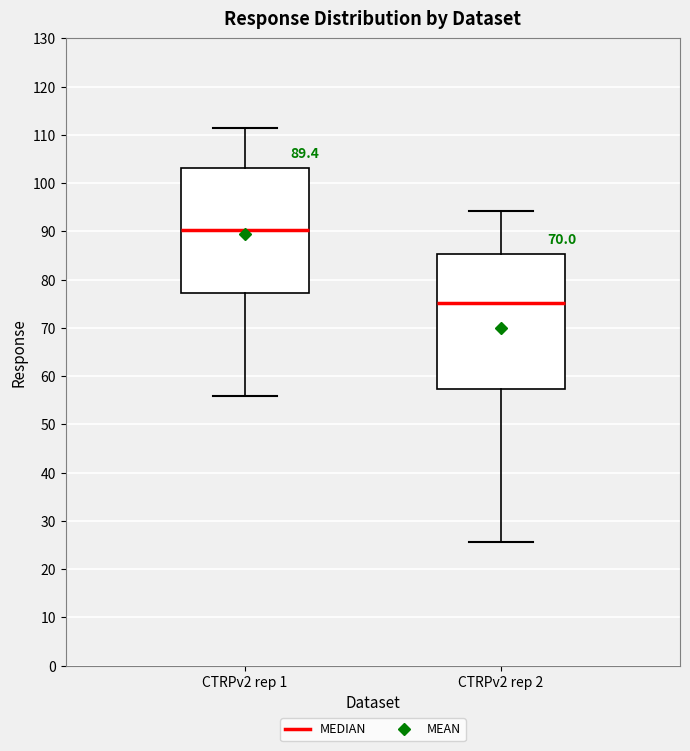

Which box's median line is the lowest?

CTRPv2 rep 2